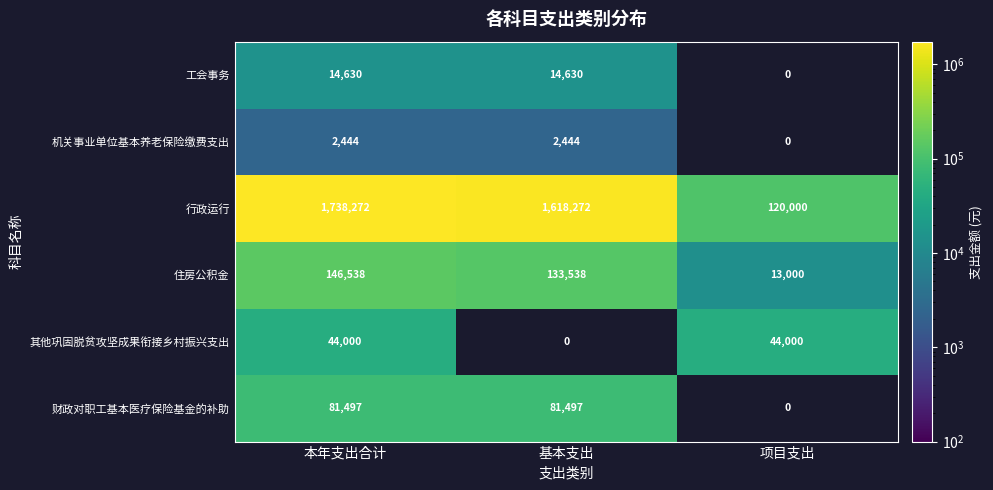

At which category is the sum across all series the highest?

本年支出合计